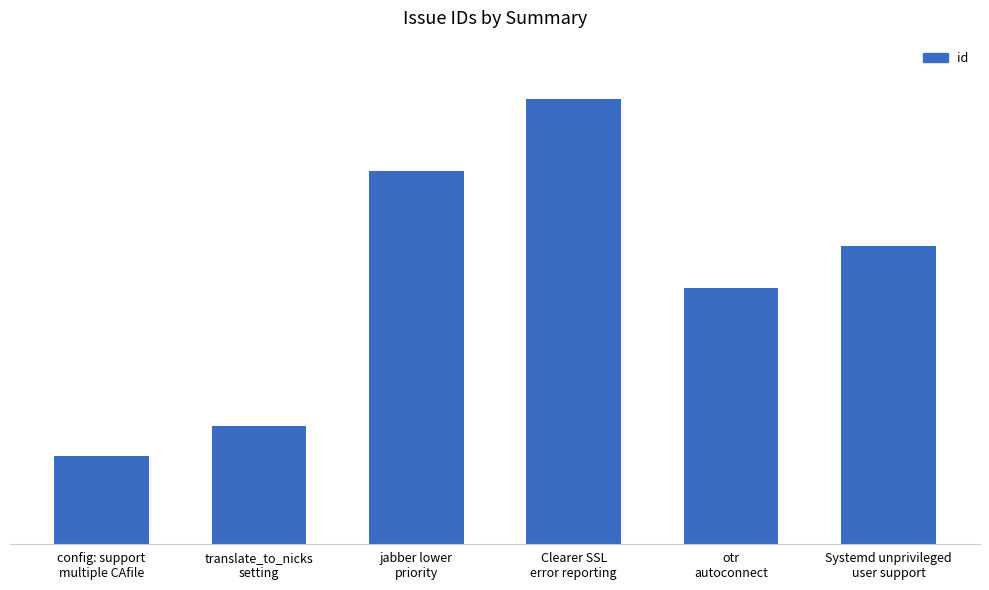

What is the difference between the second highest and minimum values?

68